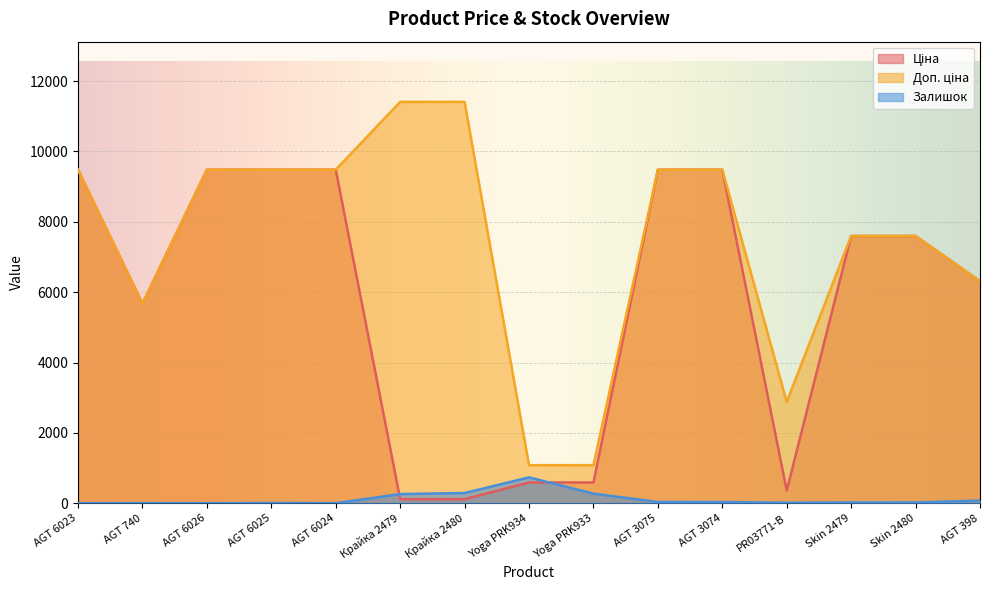

Between Skin 2480 and AGT 740, which is larger?

Skin 2480